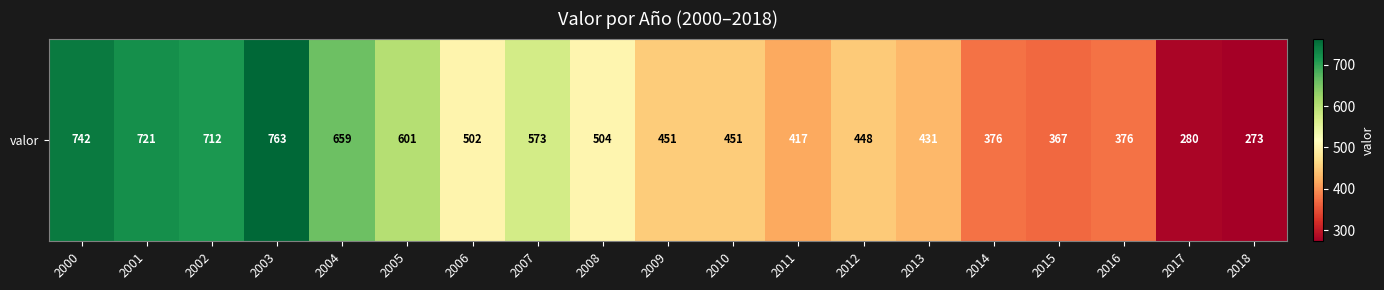

Which category has the lowest value across all series?

2018